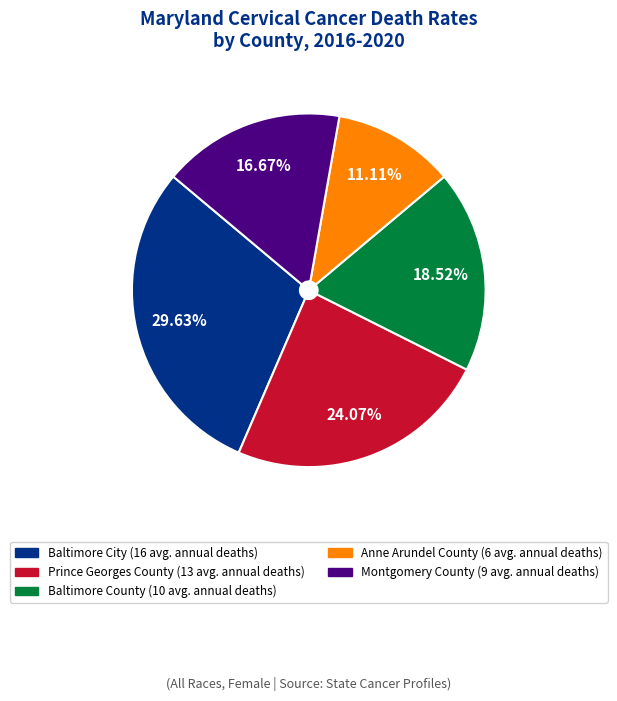

To the nearest percent, what is the average slice percentage?

20%